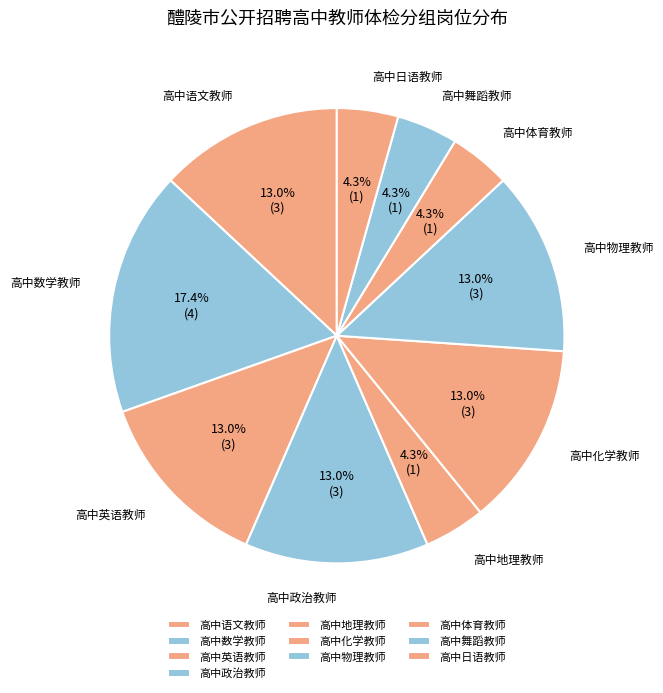

To the nearest percent, what portion does 高中语文教师 represent?

13%